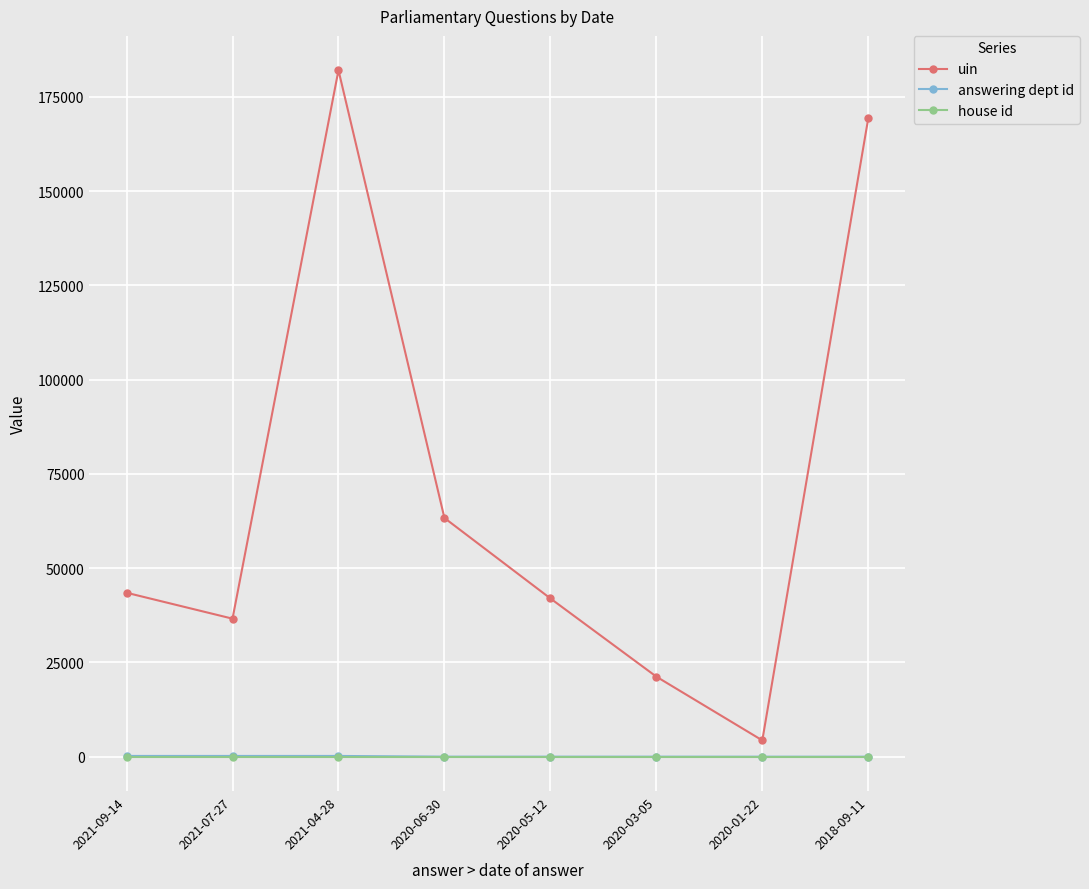

What is the lowest value of the answering dept id series?

7